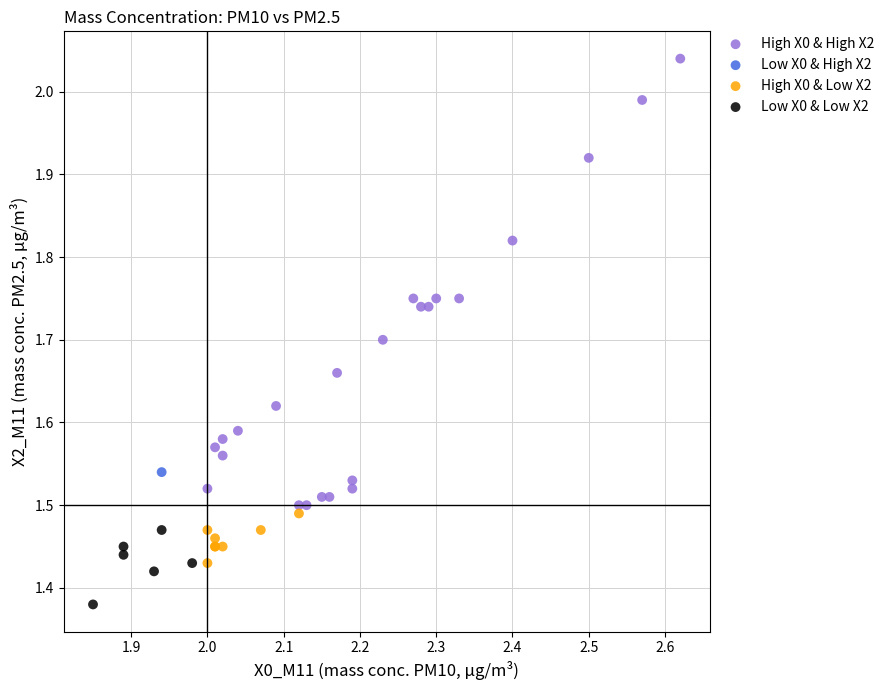

Which series contains the lowest Y value?

Low X0 & Low X2